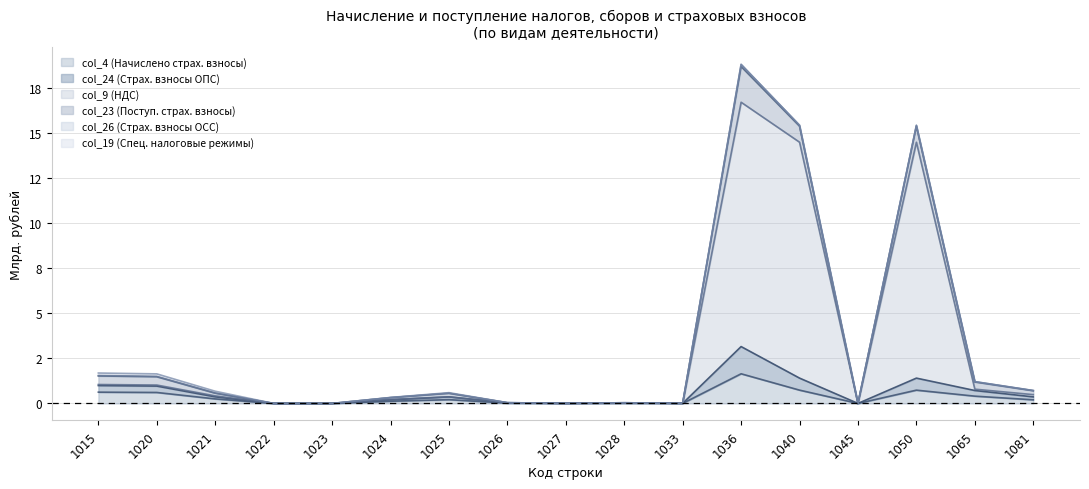

True or false: col_4 (Начислено страх. взносы) and col_24 (Страх. взносы ОПС) cross at least once.

False